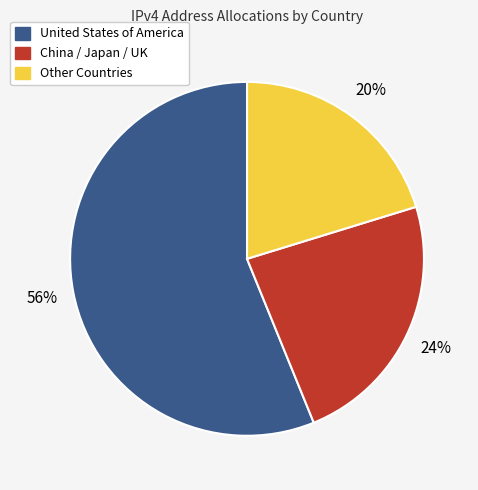

Rank the categories by value from lowest to highest.

Other Countries, China / Japan / UK, United States of America